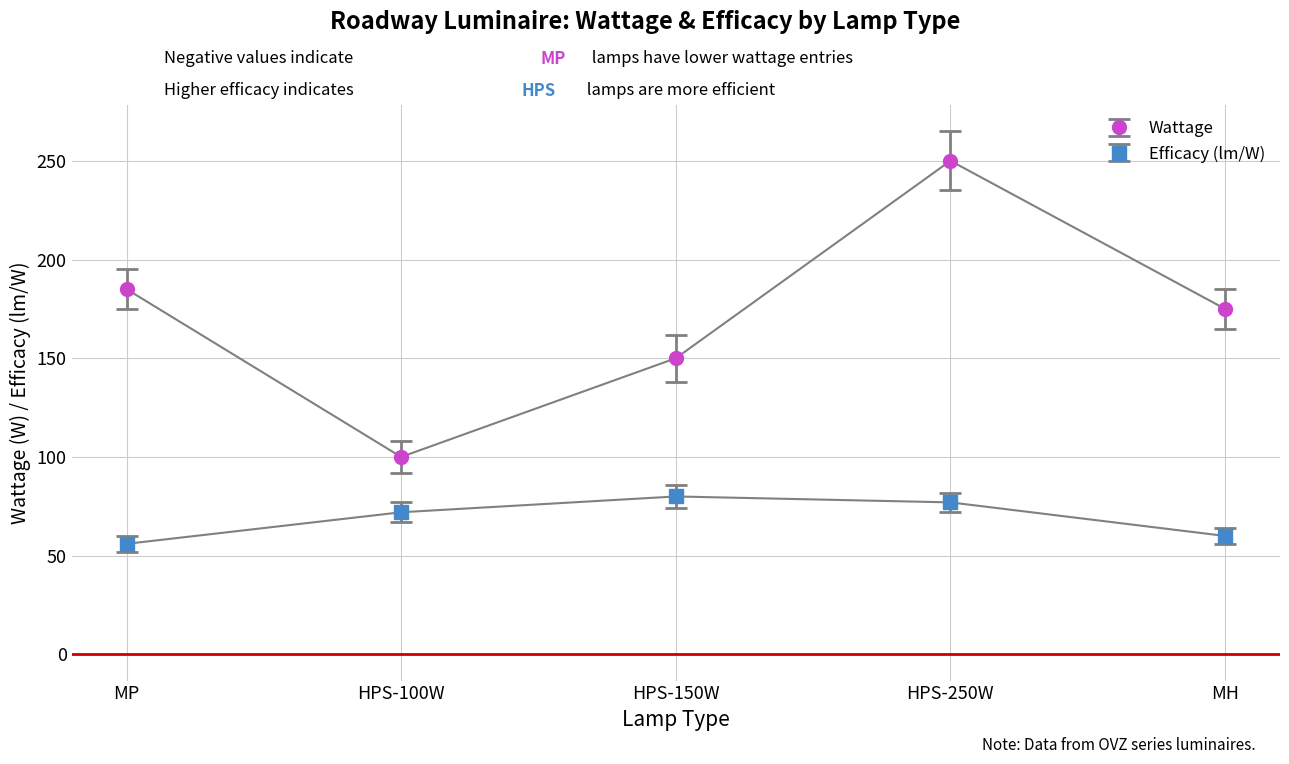

What is the difference between the Efficacy (lm/W) values at HPS-250W and MP?

21